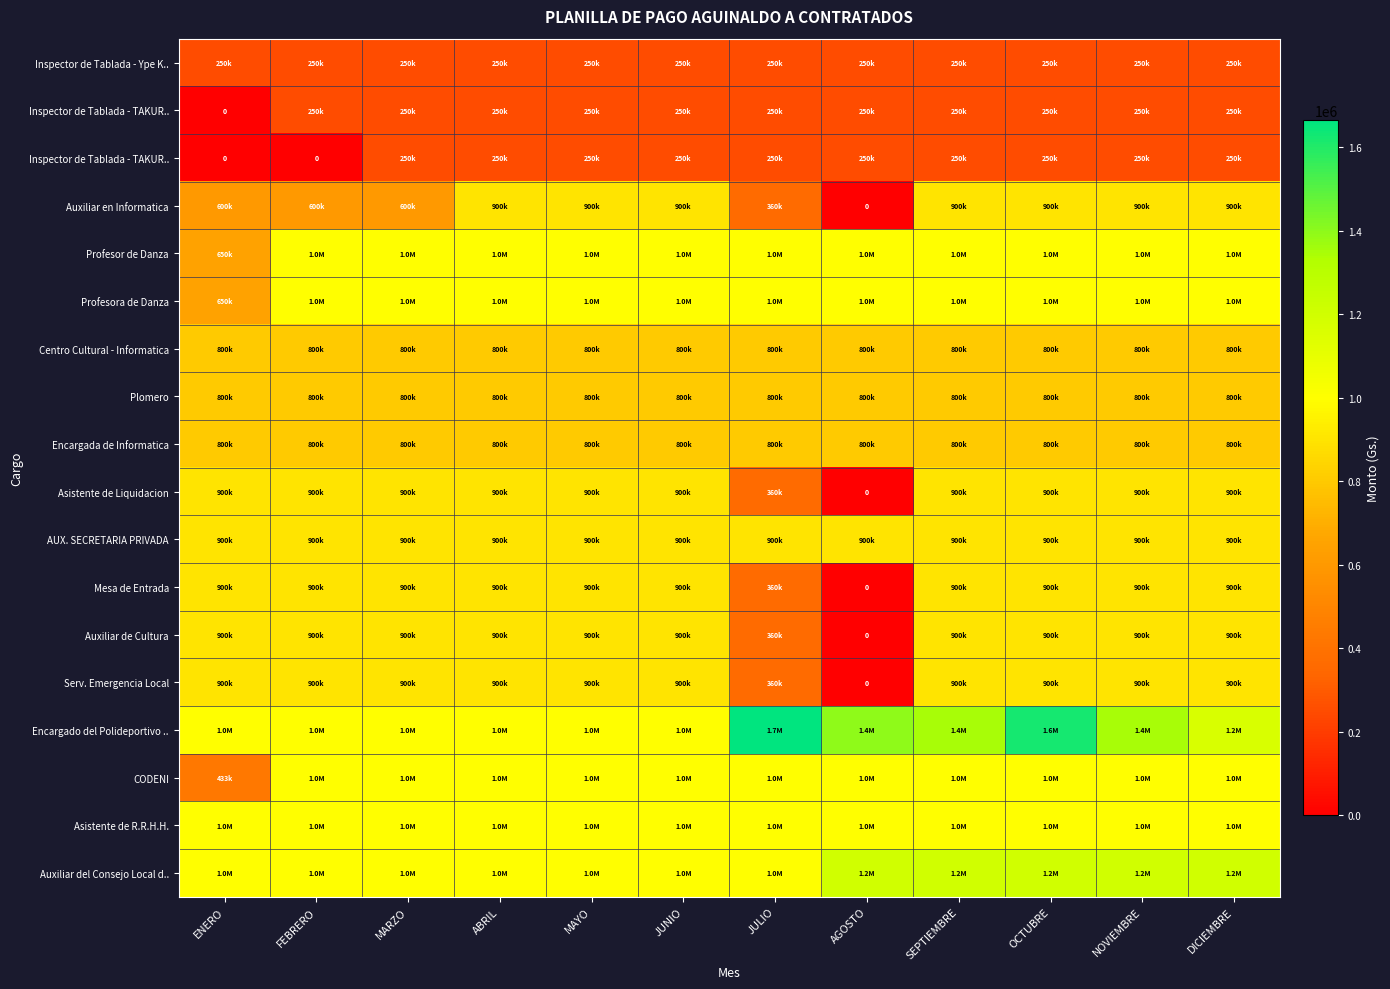

At which category does the chart reach its minimum across all series?

ENERO